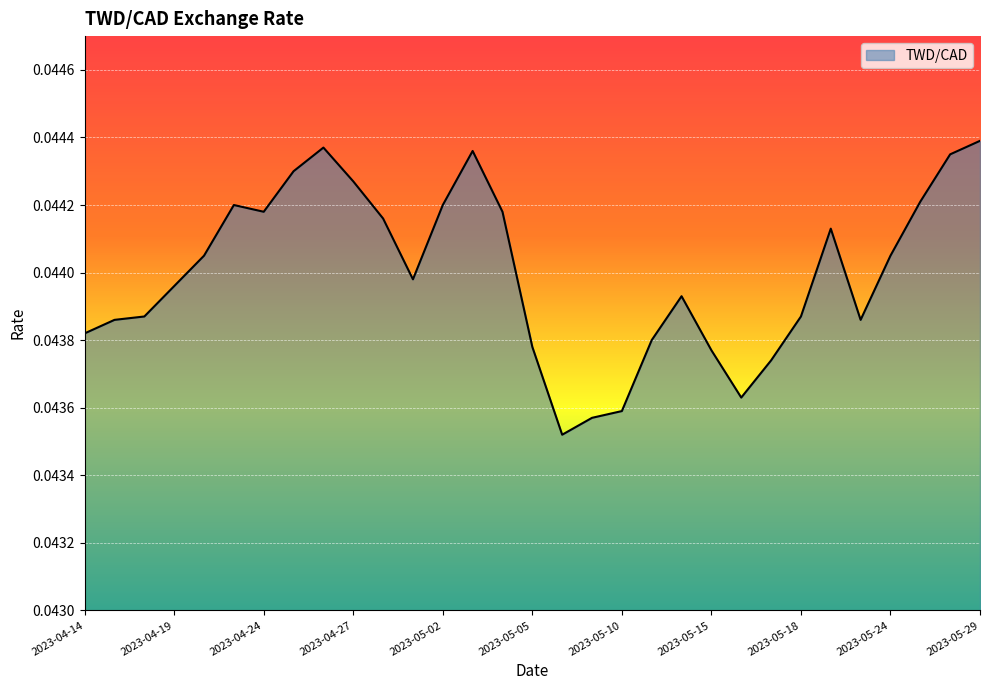

Does the chart display data point markers on the line(s)?

No